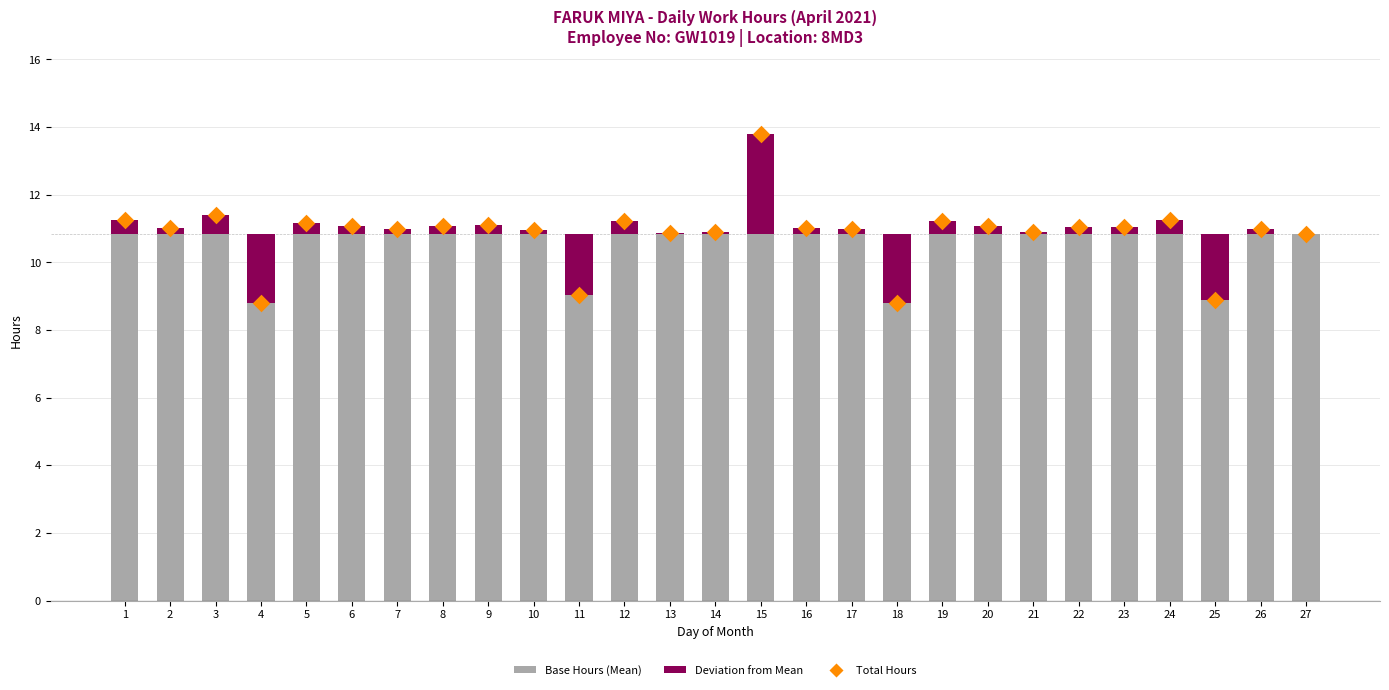

What is the total value across all series at 12?

22.4